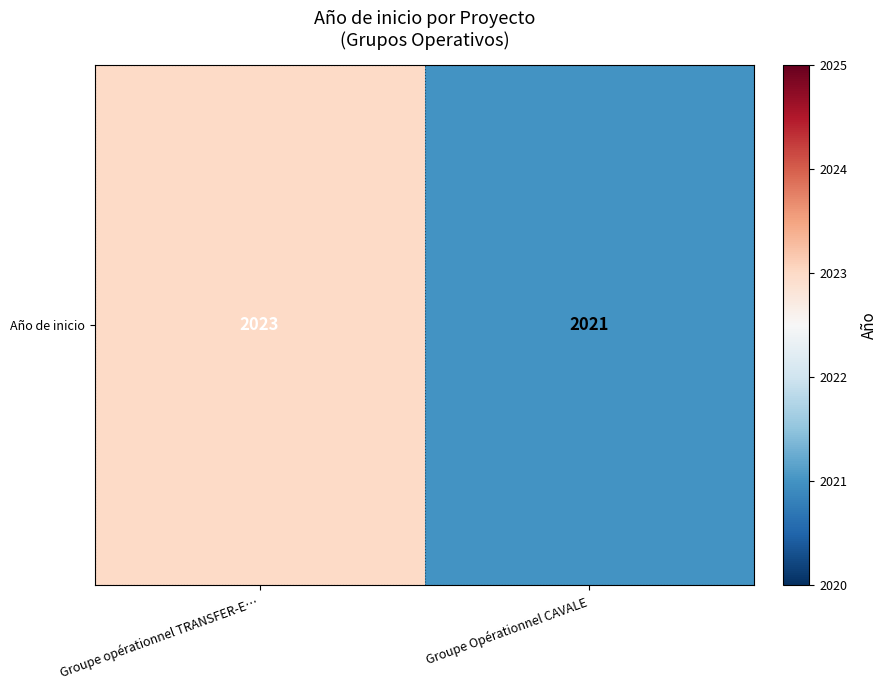

Rank the categories by value from lowest to highest.

Groupe Opérationnel CAVALE, Groupe opérationnel TRANSFER-E…